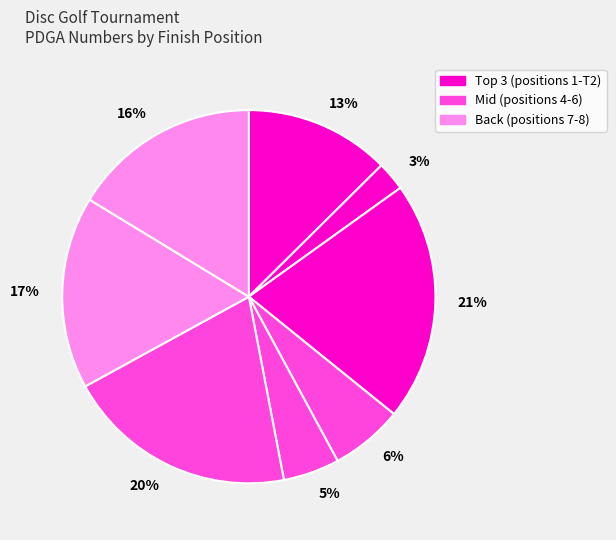

The 3% slice represents 3% of the pie. True or false?

True